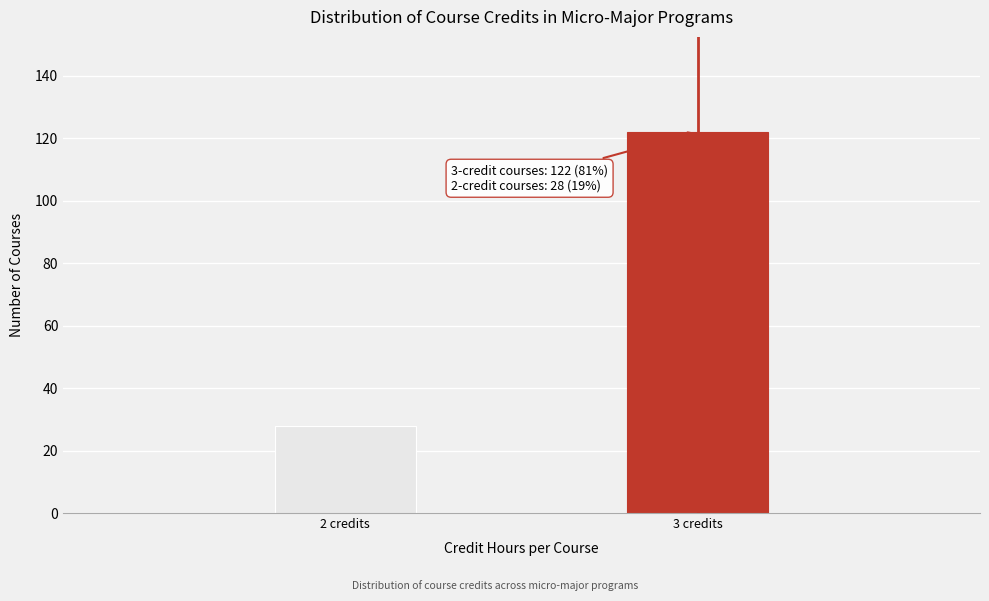

Reading right to left, list all the values displayed in this chart.

122	28